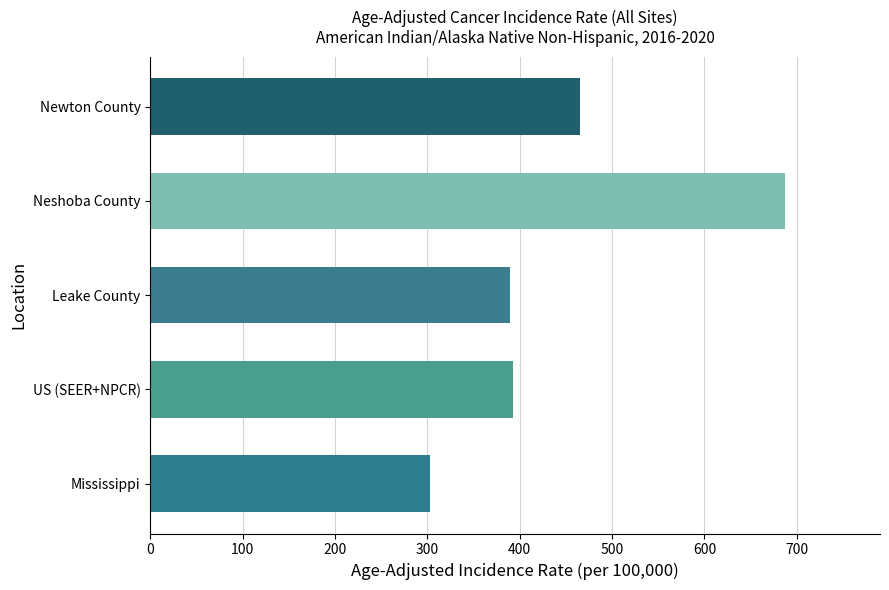

The value at Mississippi is 409.5. True or false?

False